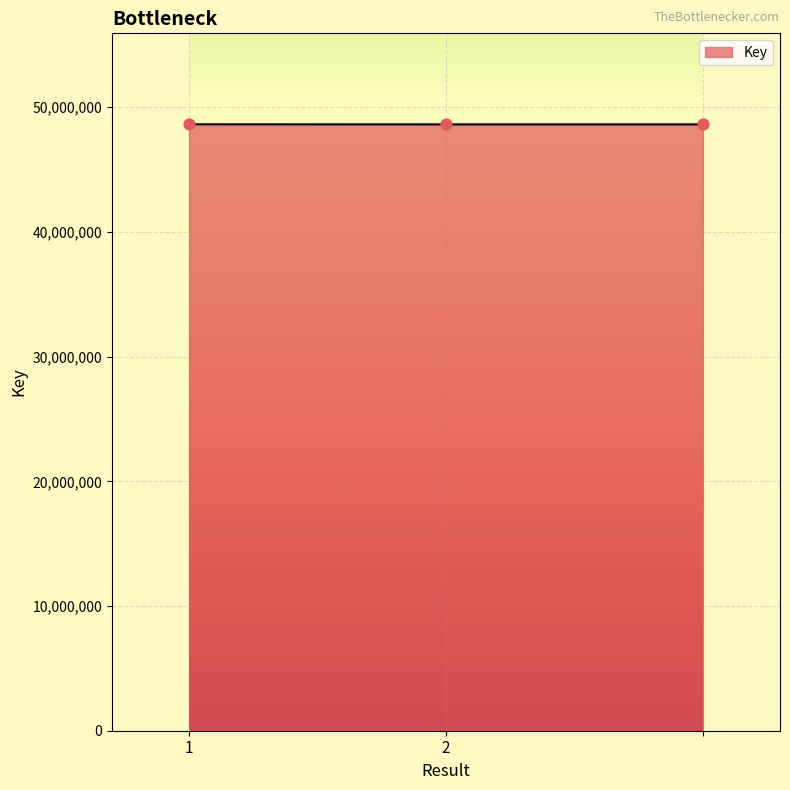

What is the minimum value shown in the chart?

48619635